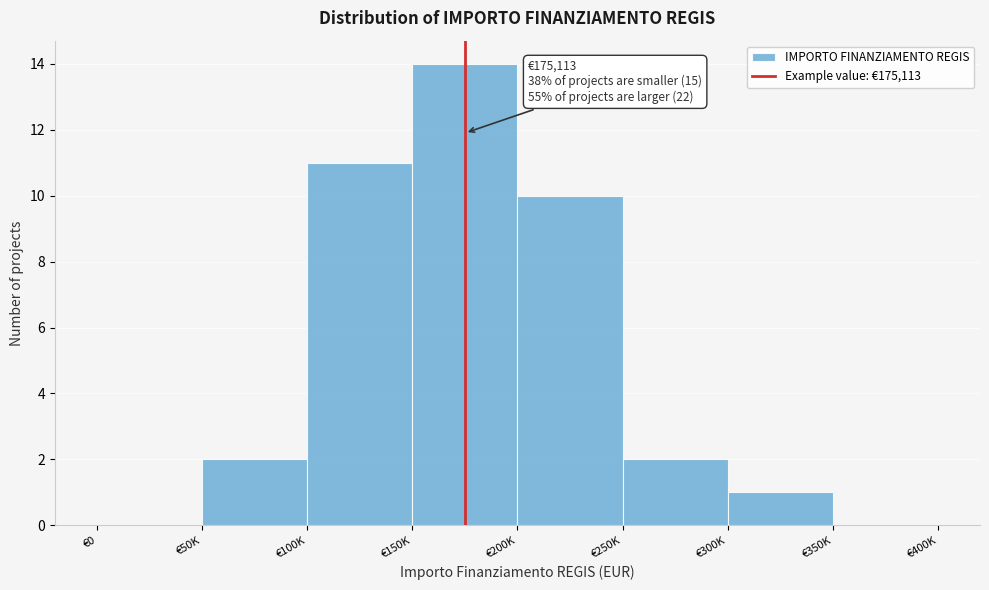

Reading right to left, what are all the values shown in this chart?

€350K=0	€300K=1	€250K=2	€200K=10	€150K=14	€100K=11	€50K=2	€0=0